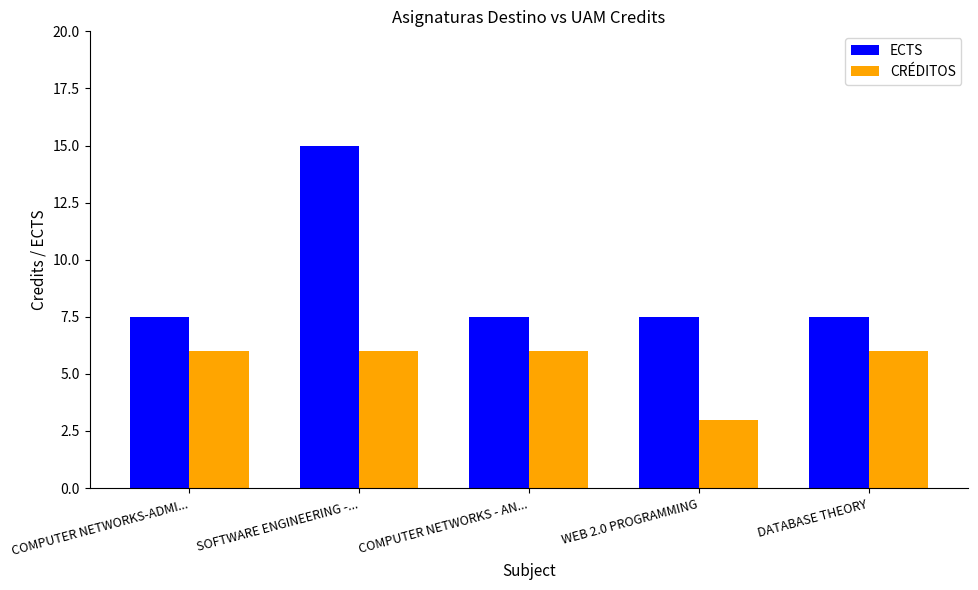

What is the value of the ECTS bar at the 4th from the left?

7.5